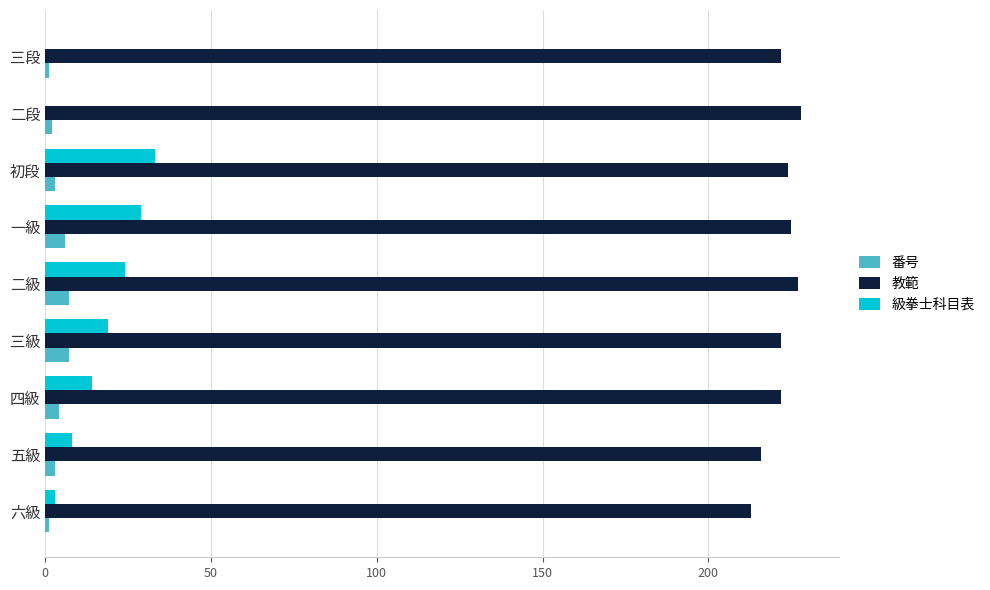

What is the greatest value displayed?

228